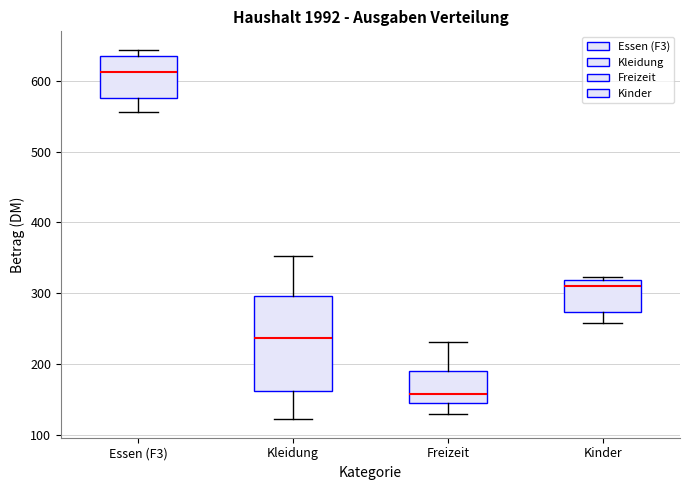

Reading left to right, transcribe this box plot: for each box, give where its median line is, the range the box spans, and where its two whiskers end, as read against the y-axis. The values are not printed on the chart, so give them approximately, as read against the axis.

Essen (F3): median 610, box 580 to 630, whiskers 560 to 640
Kleidung: median 240, box 160 to 300, whiskers 120 to 350
Freizeit: median 160, box 150 to 190, whiskers 130 to 230
Kinder: median 310, box 270 to 320, whiskers 260 to 320 (just above the box's upper edge)